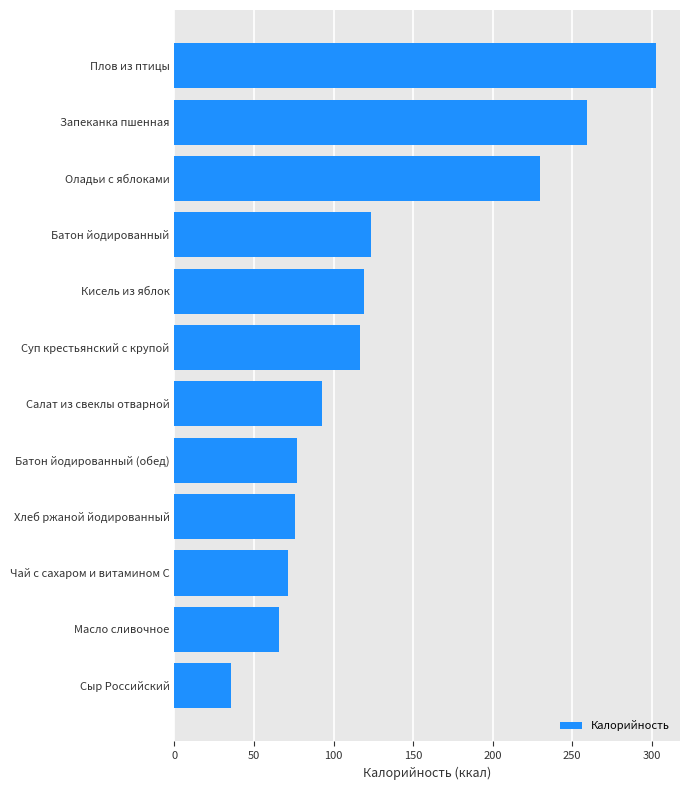

What is the ratio of the value at Чай с сахаром и витамином С to the value at Хлеб ржаной йодированный?

0.9